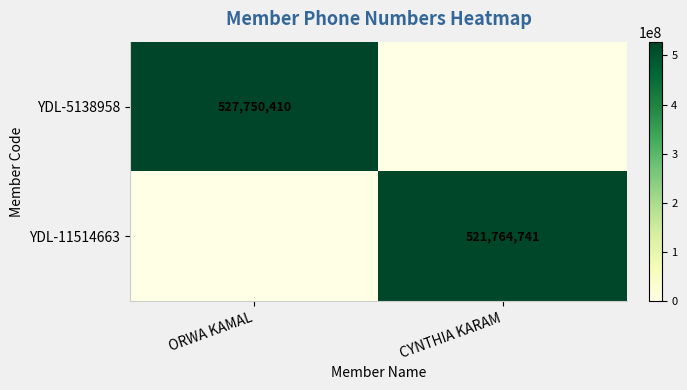

Is the value of YDL-5138958 at ORWA KAMAL greater than the value of YDL-11514663 at CYNTHIA KARAM?

Yes